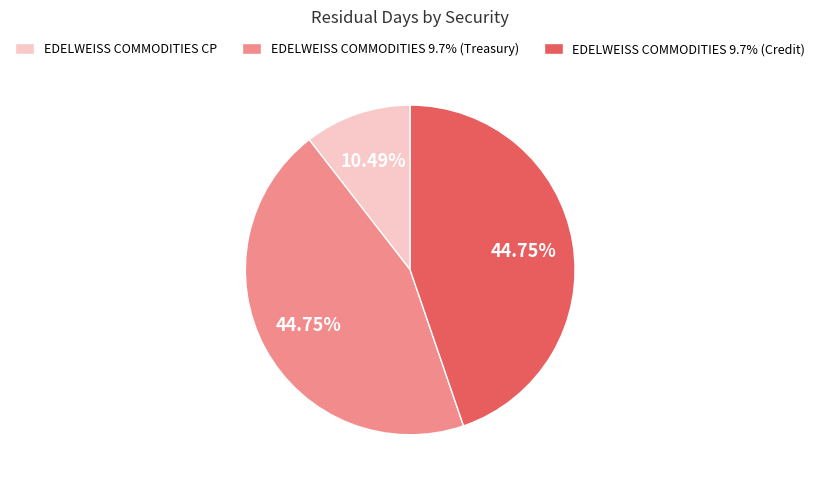

To the nearest percent, what is the average slice percentage?

33%